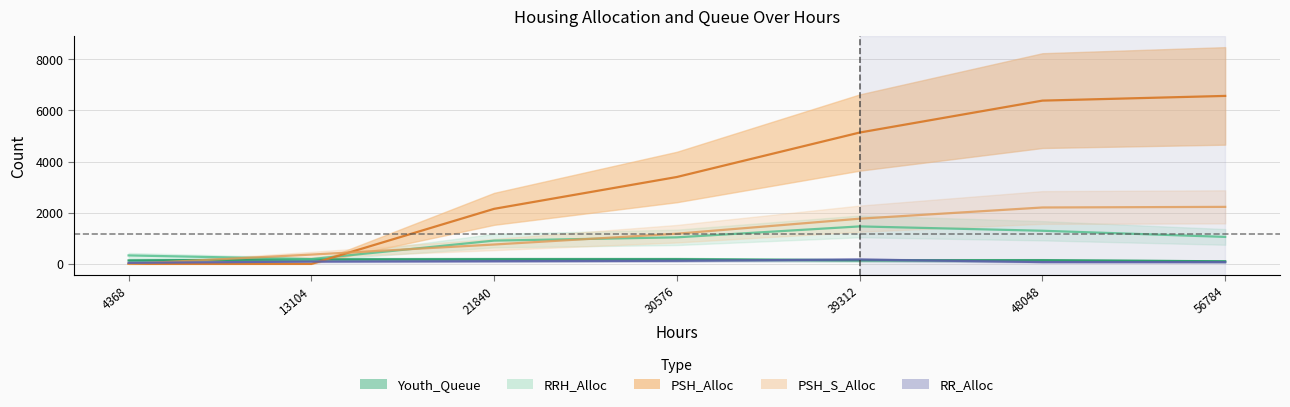

How many data points in PSH_Alloc are less than 3396?

3